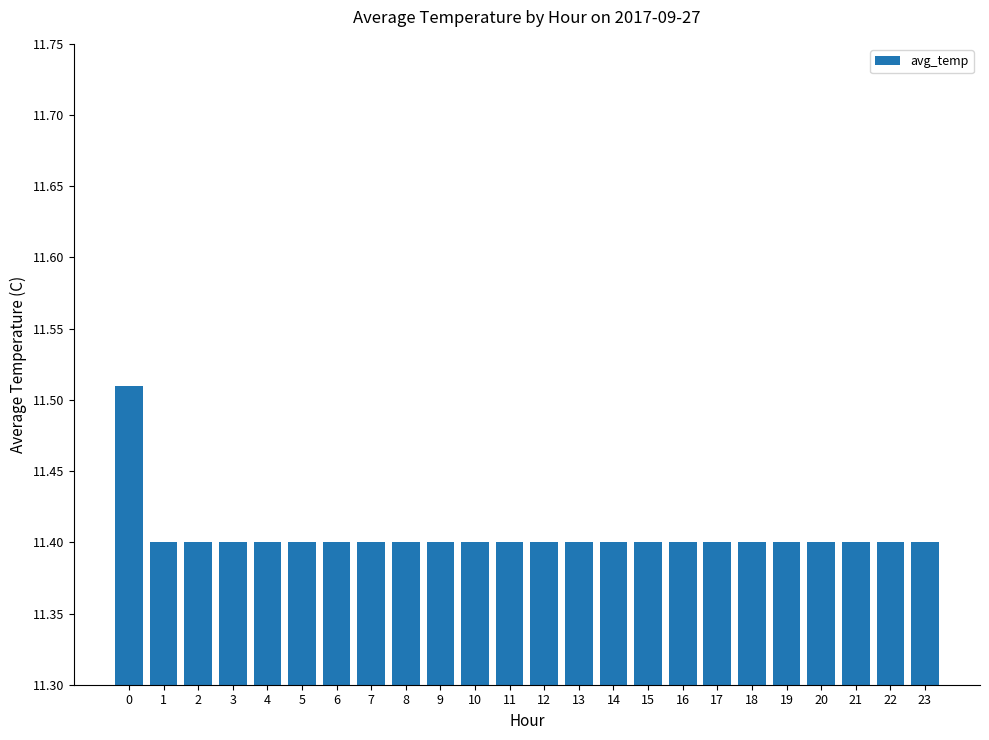

Is it true that the value at 16 is 11.4?

True